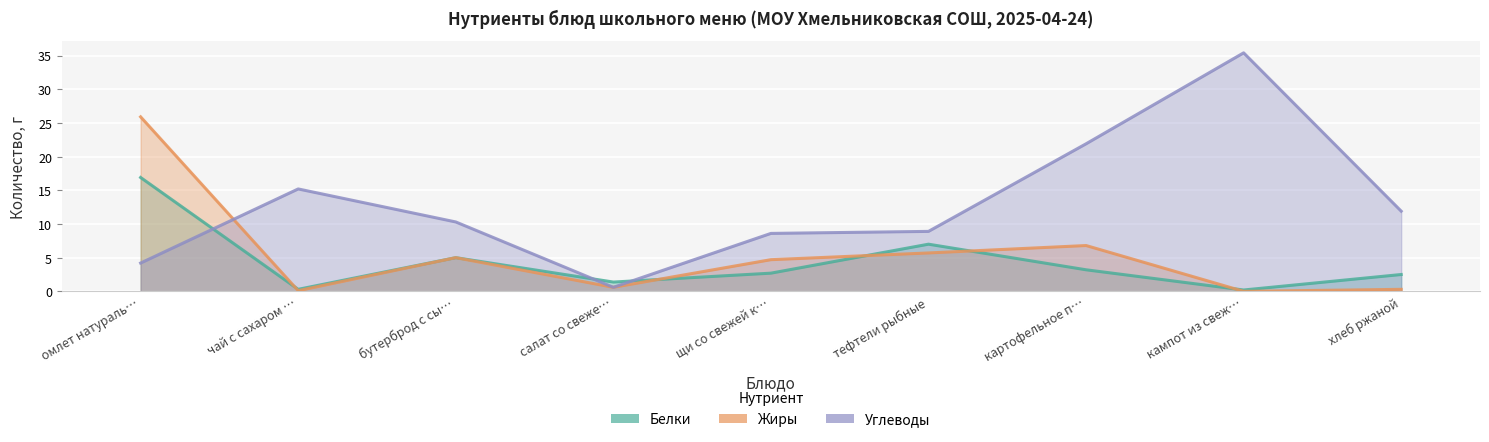

True or false: Жиры has a value of 5.7 at тефтели рыбные.

True